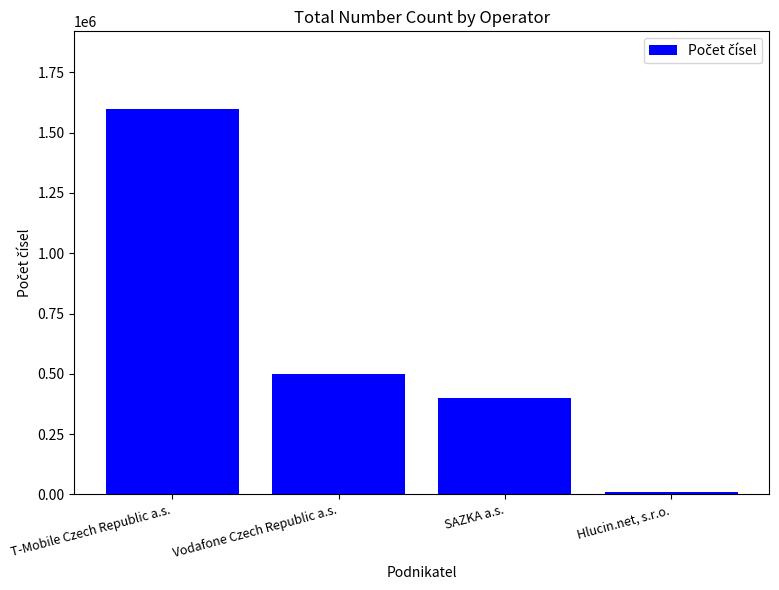

Between Hlucin.net, s.r.o. and T-Mobile Czech Republic a.s., which is larger?

T-Mobile Czech Republic a.s.